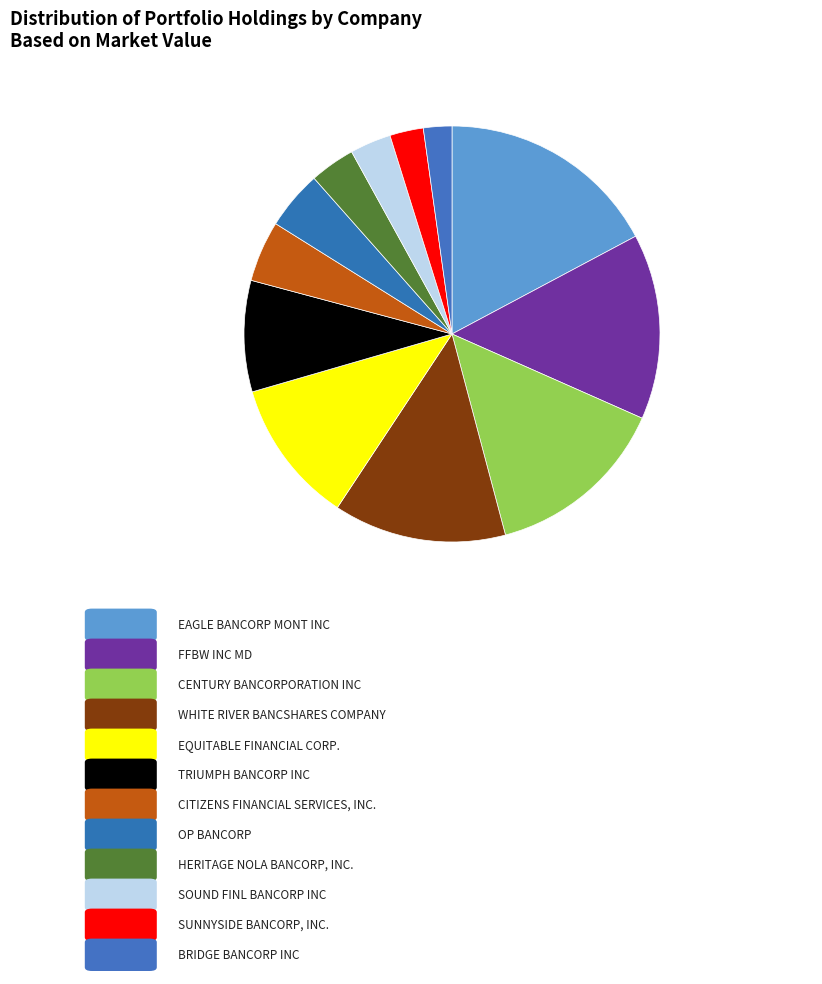

Count the number of slices in the pie.

12